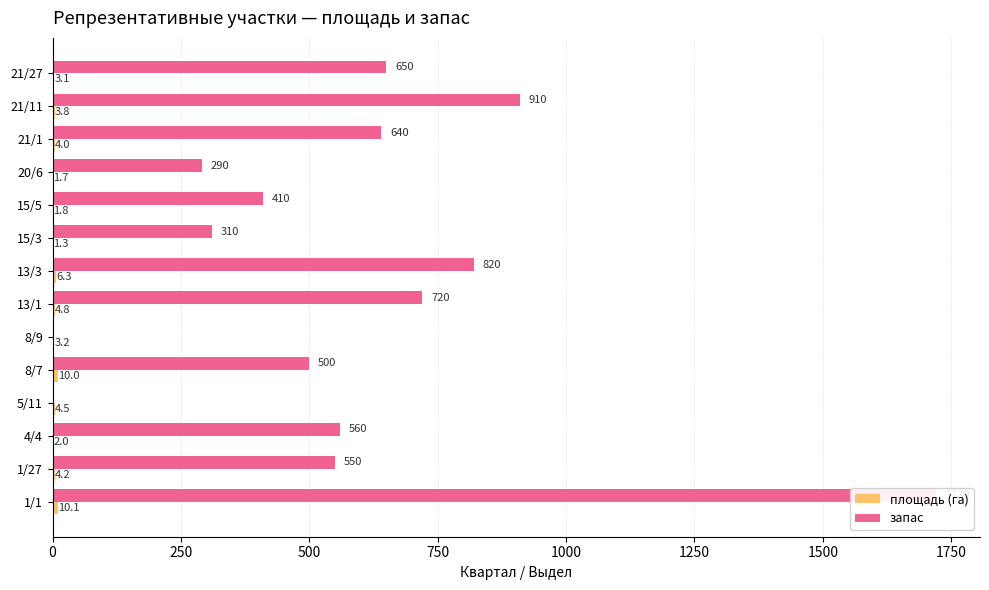

What is the average value of the запас series?

577.1